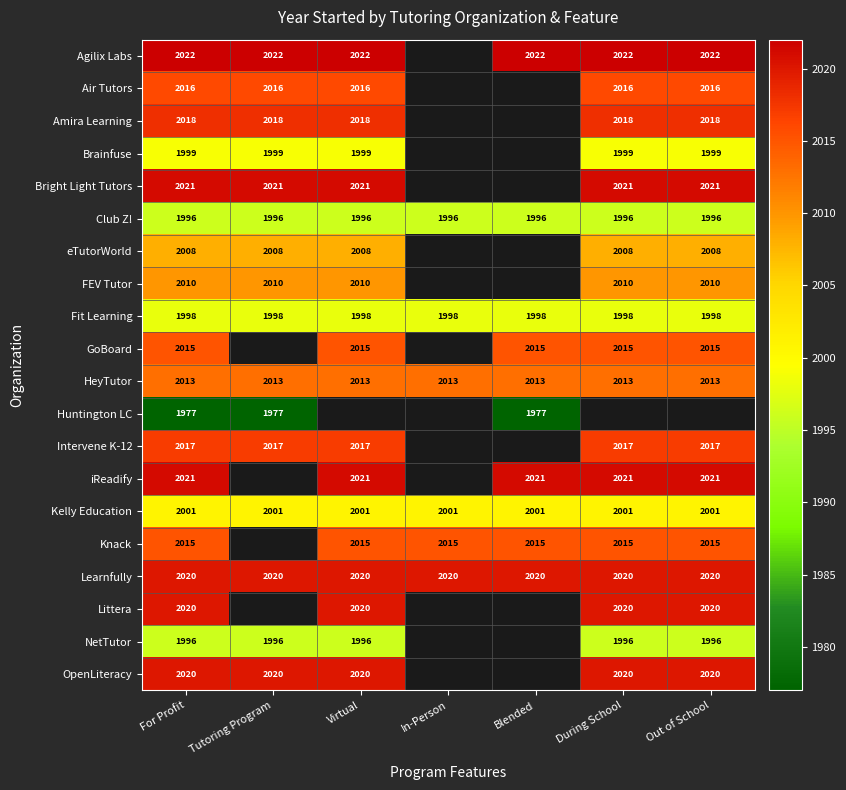

Is it true that FEV Tutor equals 1135 at Out of School?

False